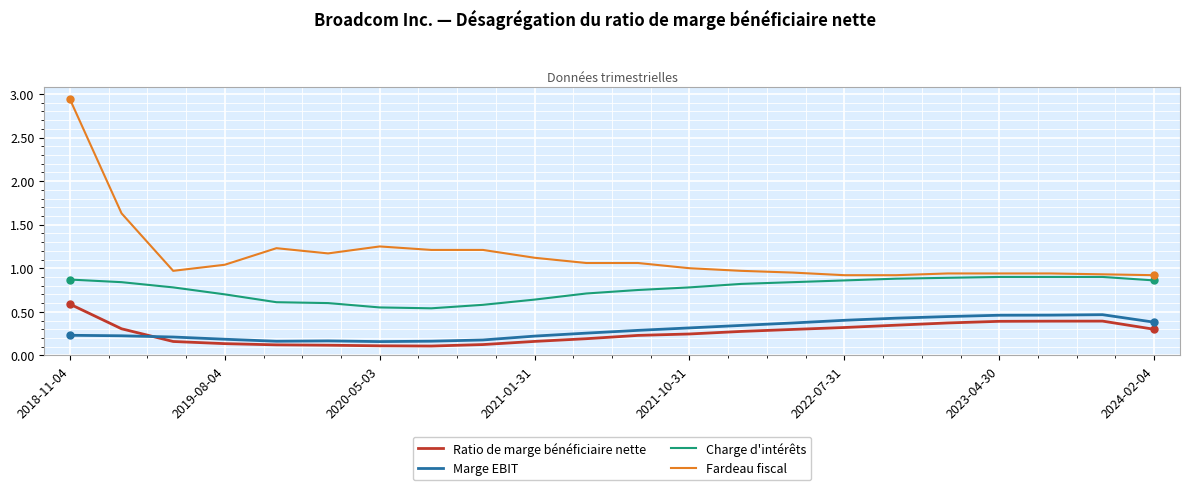

True or false: Marge EBIT and Charge d'intérêts intersect in this chart.

False